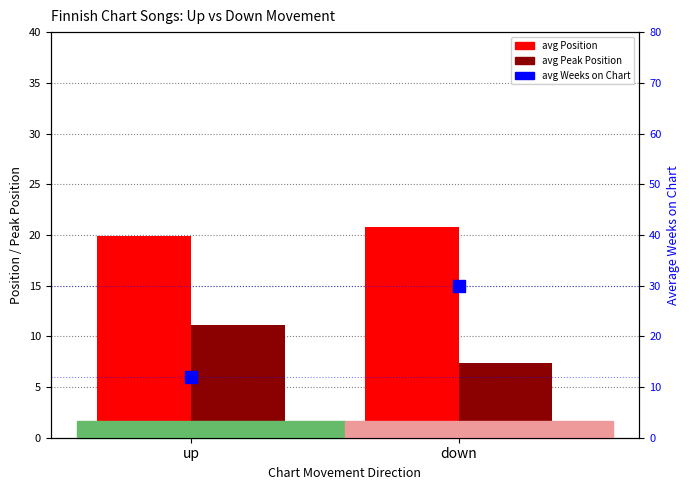

What is the approximate value of avg Position at up?

19.9